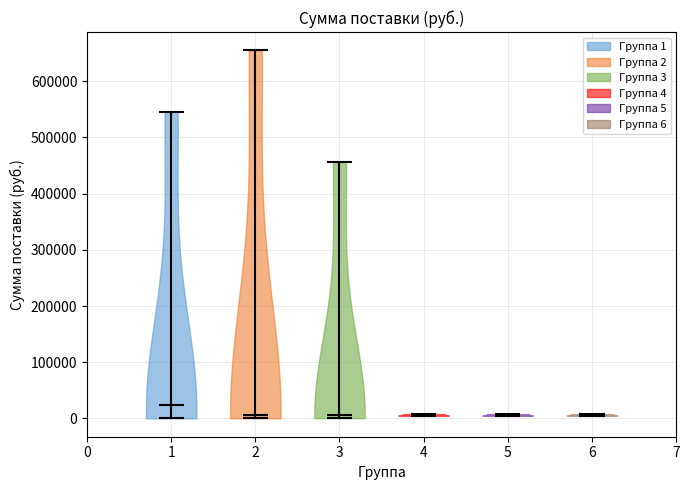

Reading left to right, read every violin against the y-axis: where its median line is, and the lowest and highest points it reaches. The values are not printed on the chart, so give them approximately, as read against the axis.

1: median line 20000, lowest point 0, highest point 550000
2: median line 10000, lowest point 0, highest point 650000
3: median line 10000, lowest point 0, highest point 460000
4: median line 10000, lowest point 0, highest point 10000
5: median line 10000, lowest point 0, highest point 10000
6: median line 10000, lowest point 0, highest point 10000